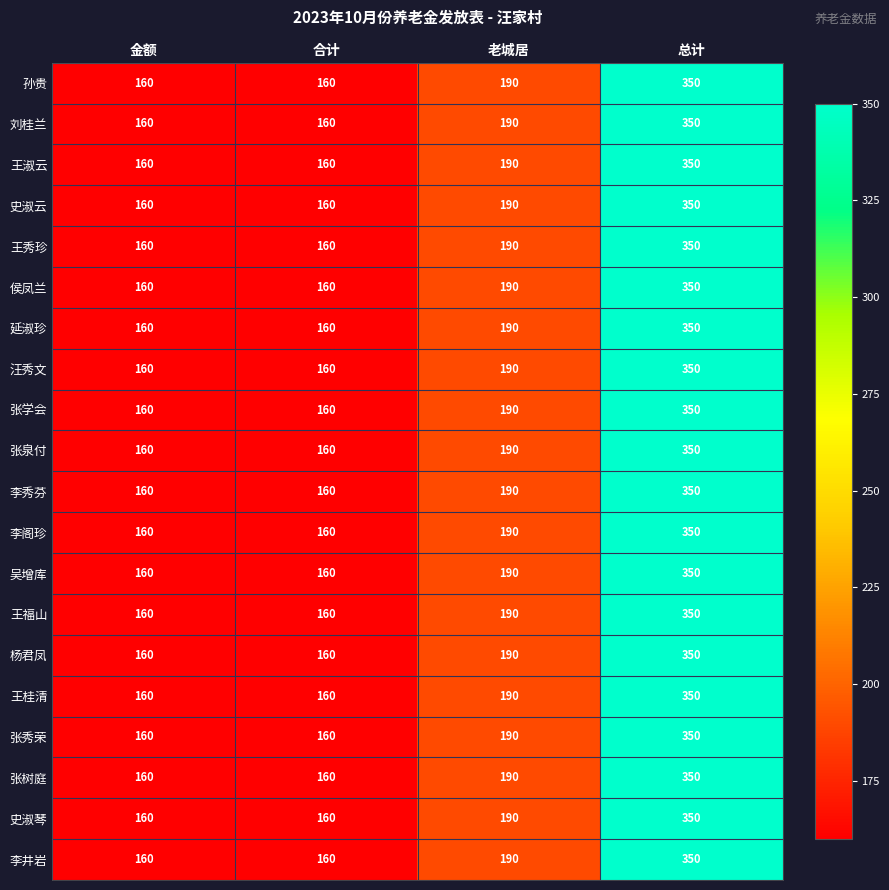

What is the lowest value of the 张秀荣 series?

160